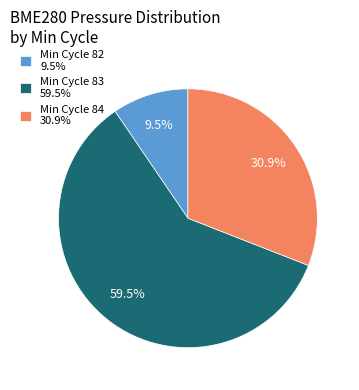

Count the number of slices in the pie.

3